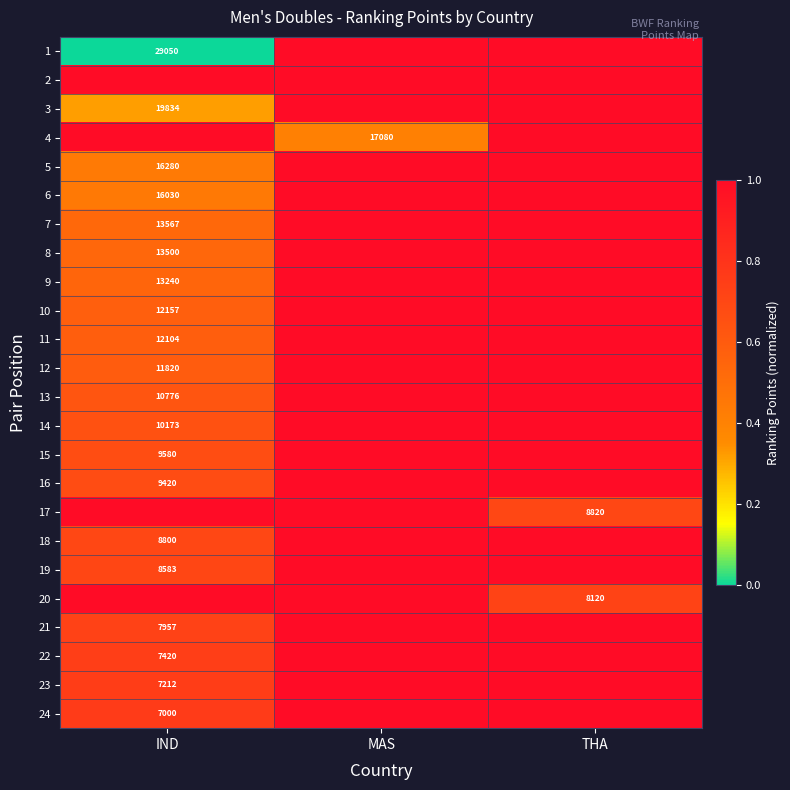

The 15 series shows 3859 at IND. True or false?

False